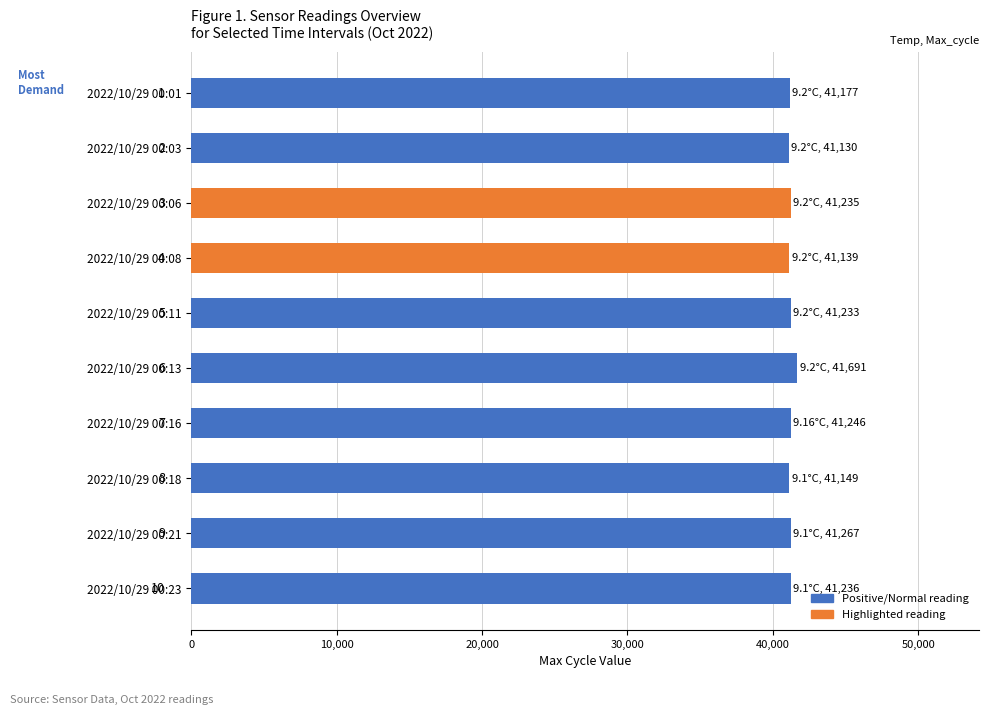

How many bars are there in total?

10